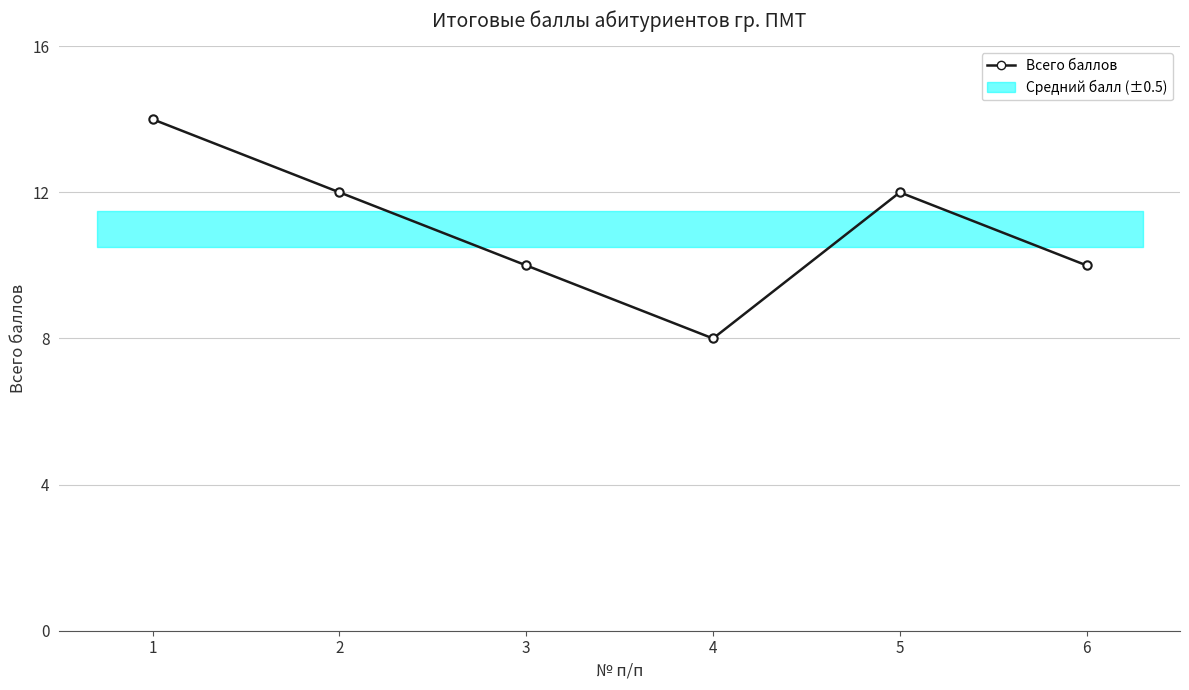

Count the values in the range 10 to 12.

4